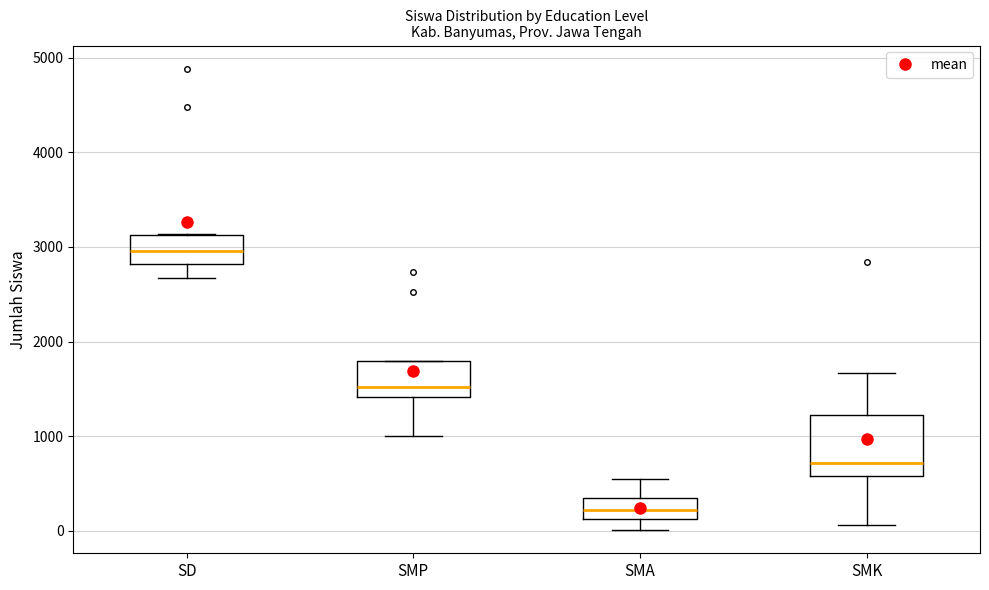

Where is the upper edge of the box for SD on the y-axis? The values are not printed on the chart, so give them approximately, as read against the axis.

3100